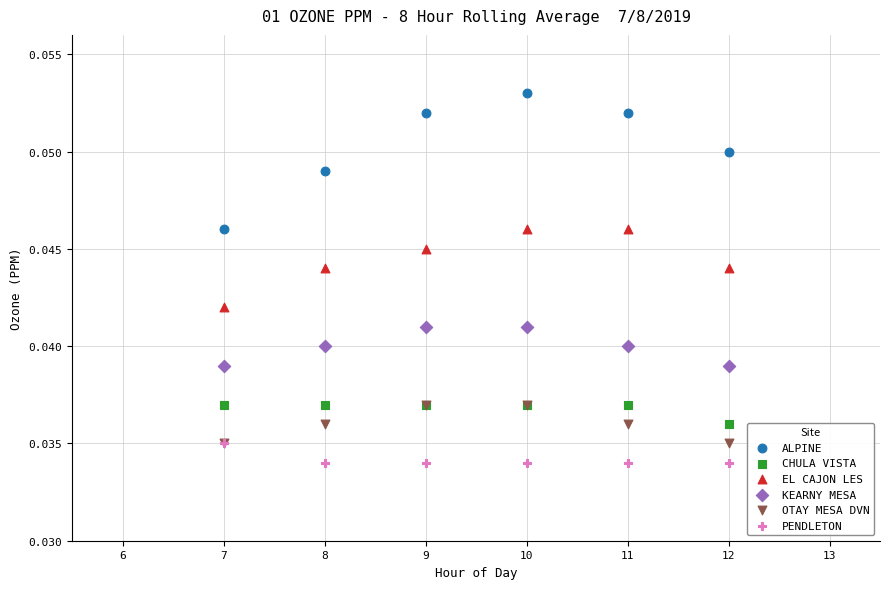

What are all the series names shown in the legend?

ALPINE, CHULA VISTA, EL CAJON LES, KEARNY MESA, OTAY MESA DVN, PENDLETON